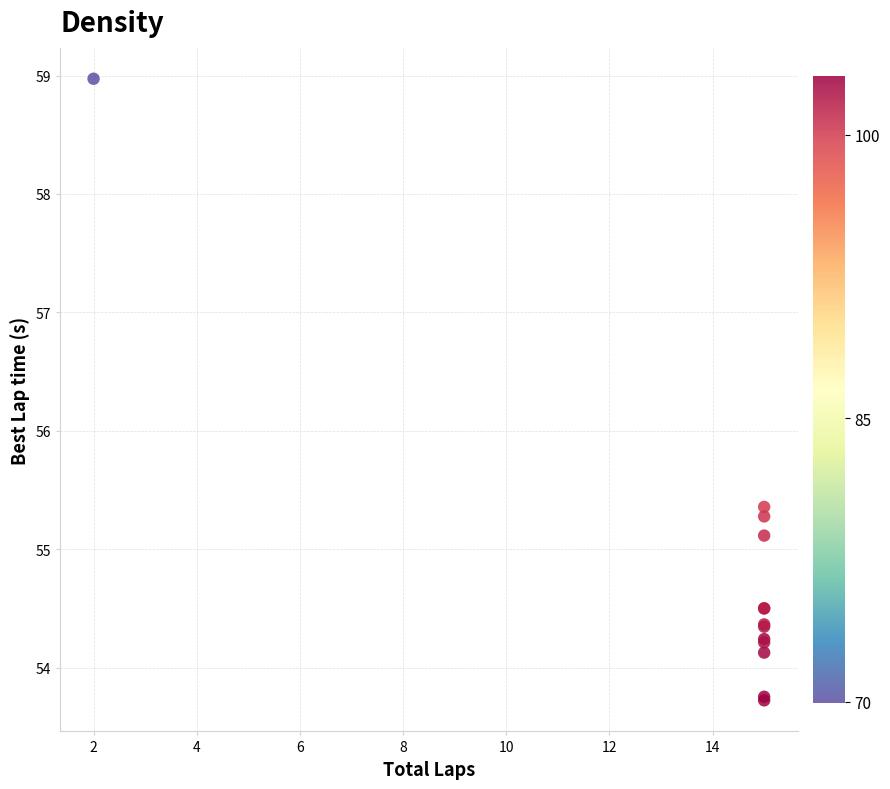

What Y value in the scatter plot is closest to 56?

55.4